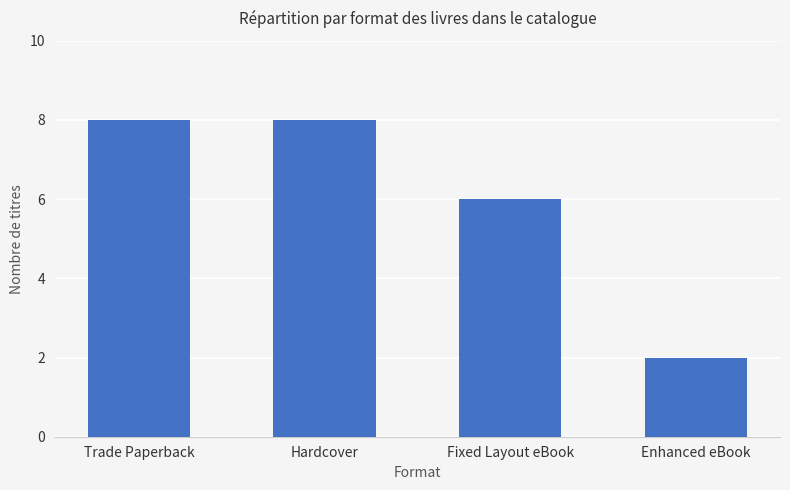

At which category does the chart reach its minimum across all series?

Enhanced eBook